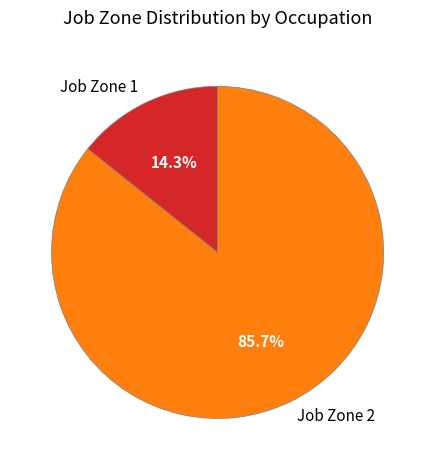

What is the ratio of the value at Job Zone 2 to the value at Job Zone 1?

6.0